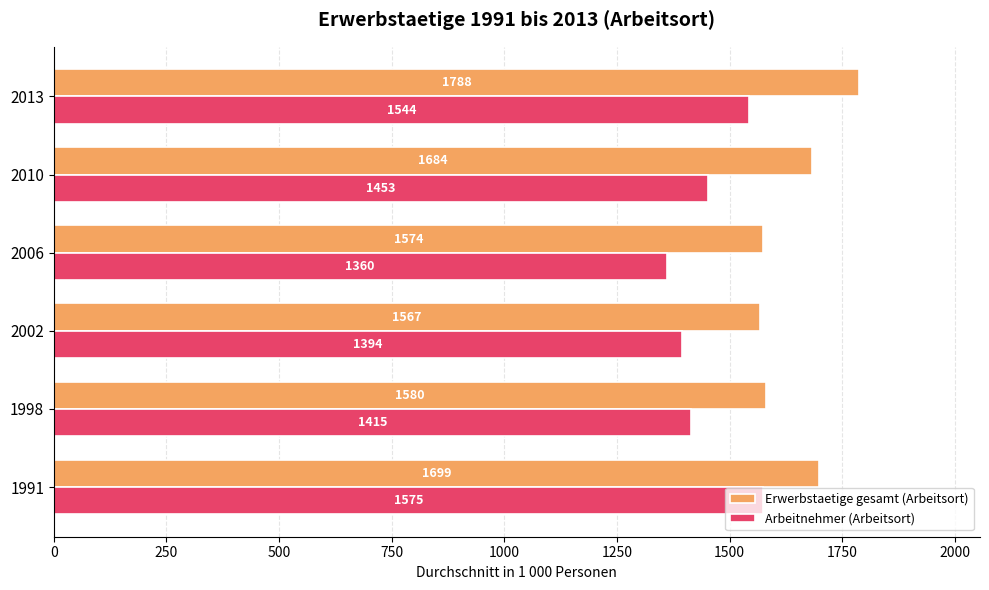

Which series has the largest total across all categories?

Erwerbstaetige gesamt (Arbeitsort)